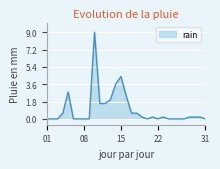

Reading right to left, extract all data points from this chart.

0.0	0.2	0.2	0.2	0.0	0.0	0.0	0.0	0.2	0.0	0.2	0.0	0.2	0.6	0.6	2.4	4.4	3.6	2.0	1.6	1.6	9.0	0.0	0.0	0.0	0.0	2.8	0.6	0.0	0.0	0.0